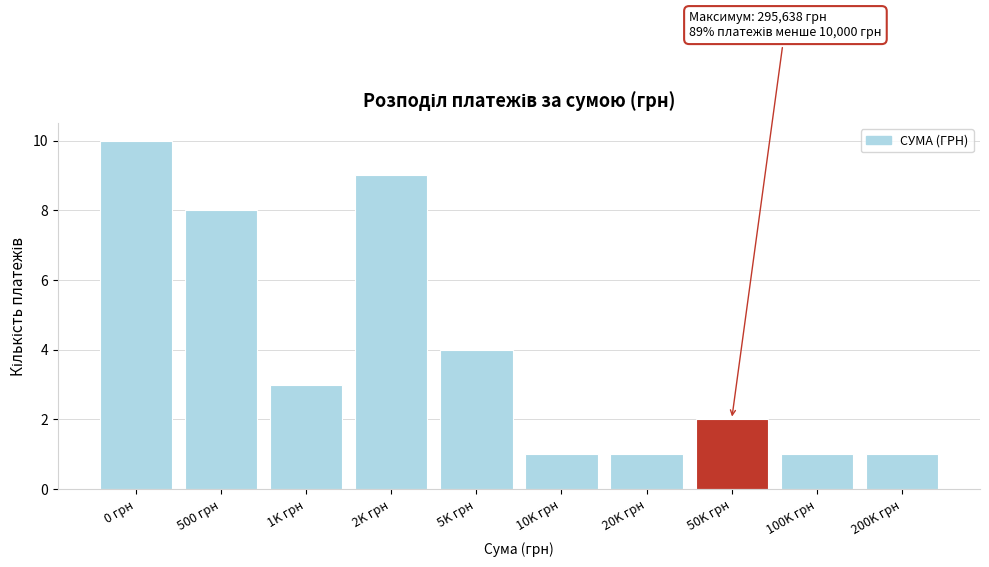

Reading left to right, list all the values displayed in this chart.

10	8	3	9	4	1	1	2	1	1